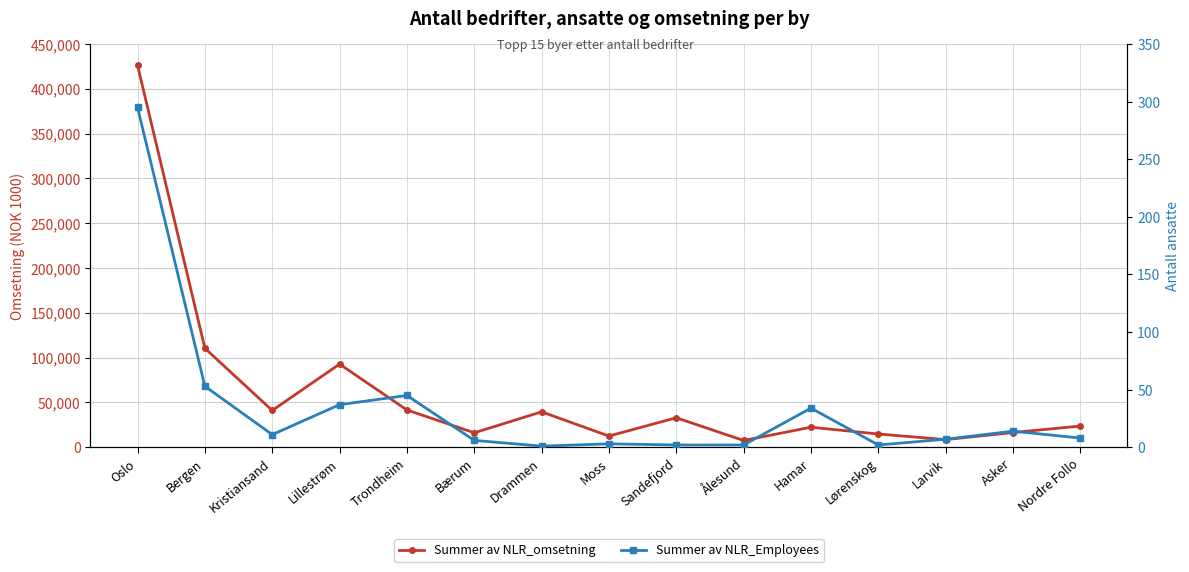

Rank the categories by Summer av NLR_Employees value from lowest to highest.

Drammen, Sandefjord, Ålesund, Lørenskog, Moss, Bærum, Larvik, Nordre Follo, Kristiansand, Asker, Hamar, Lillestrøm, Trondheim, Bergen, Oslo